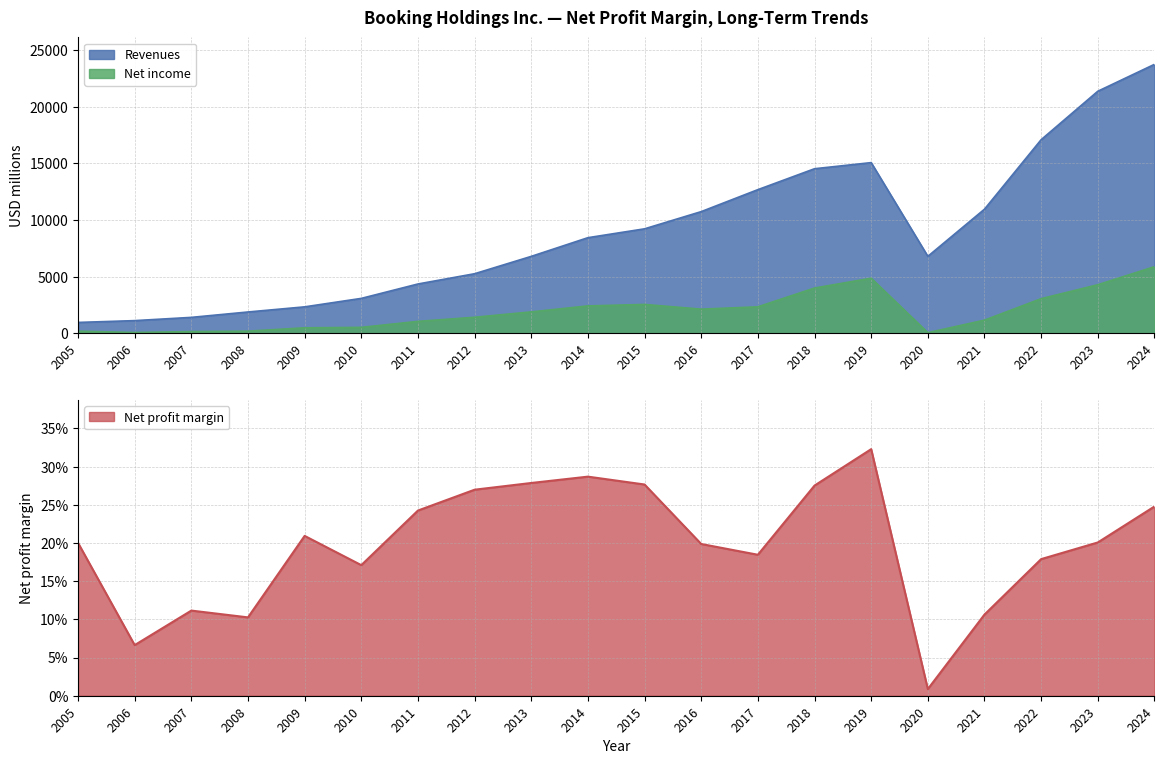

What is the maximum value shown in the chart?

23739